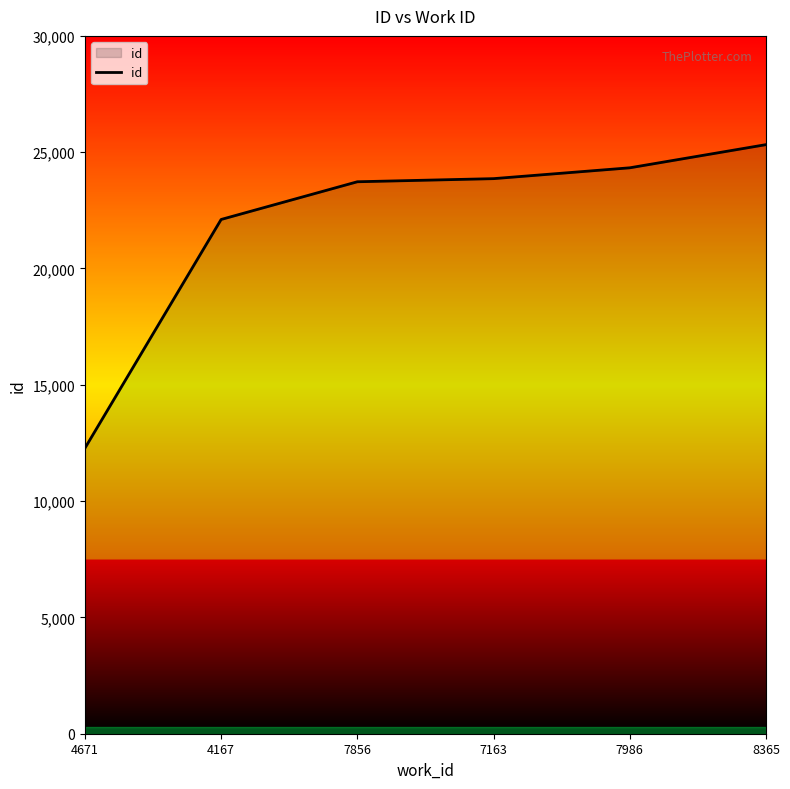

How many series are shown in this chart?

1